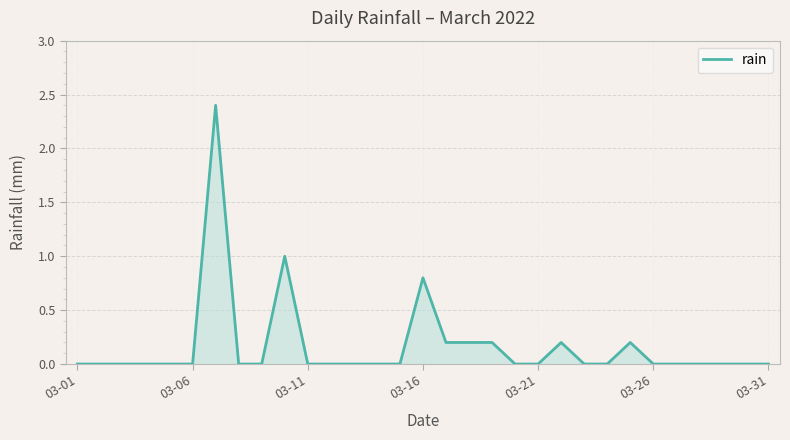

What is the difference between the maximum and minimum values?

2.4